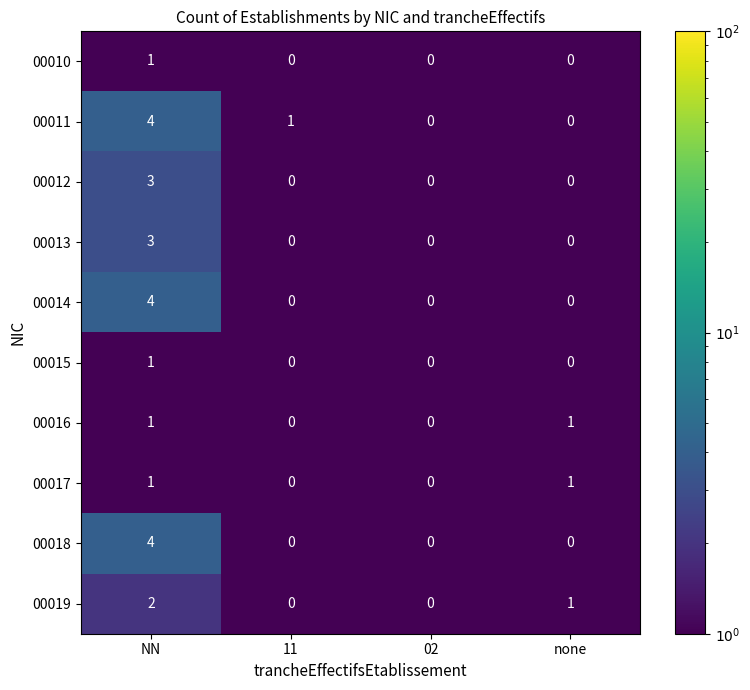

At which category is the sum across all series the highest?

NN